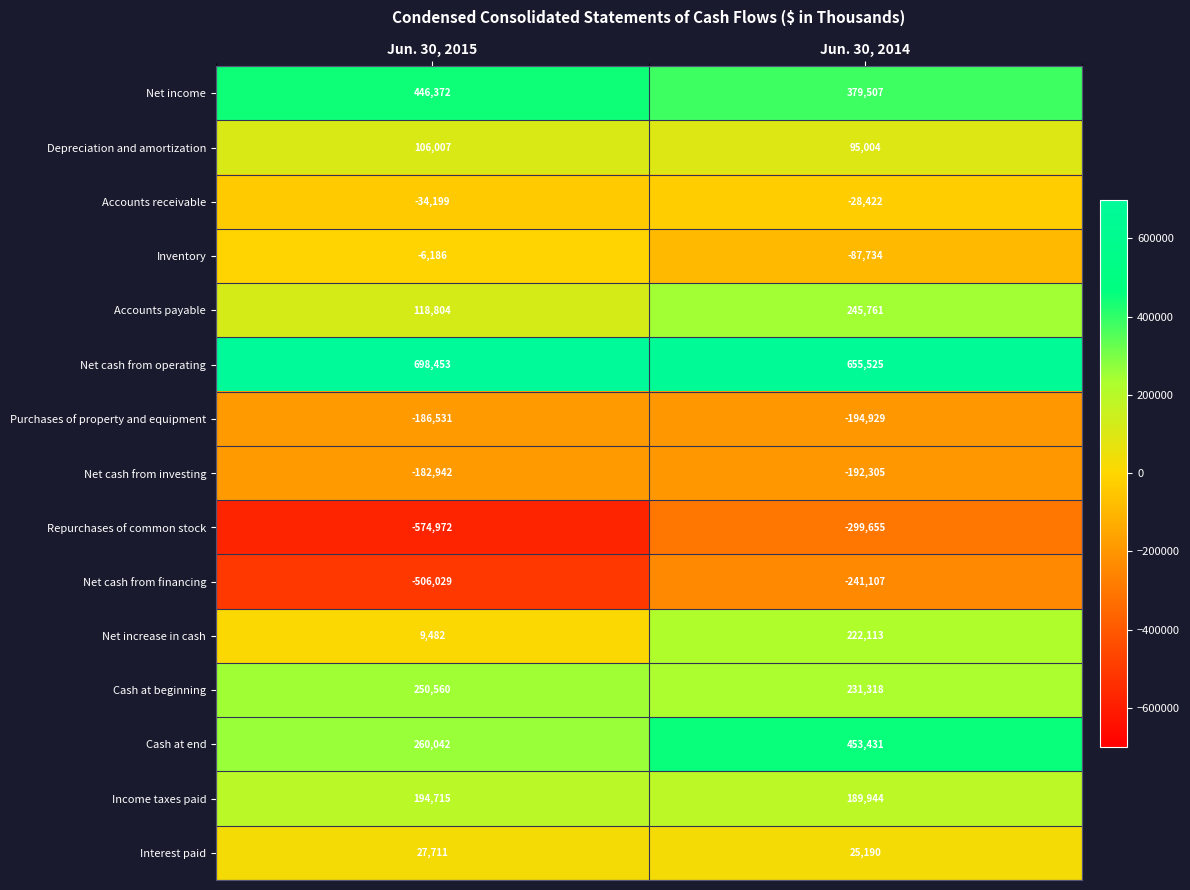

At how many categories does at least one series exceed 627662?

2